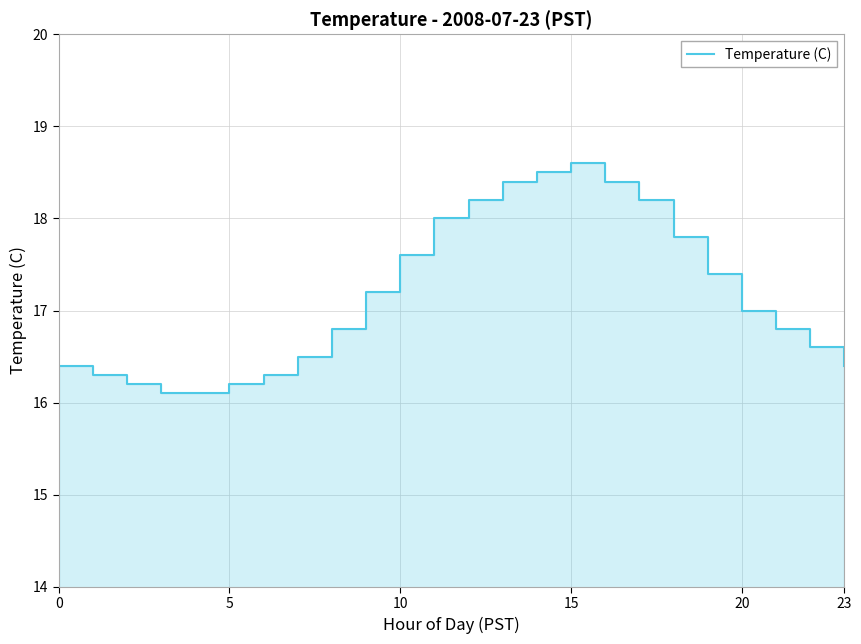

What is the sum of all values?

412.0